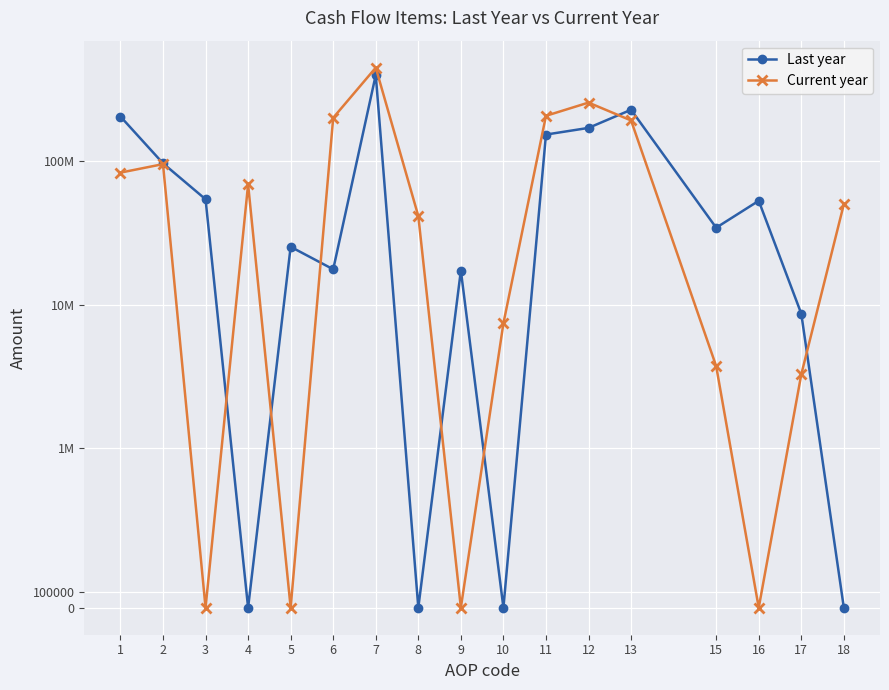

List the labels in order of Last year value, largest first.

7, 13, 1, 12, 11, 2, 3, 16, 15, 5, 6, 9, 17, 4, 8, 10, 18